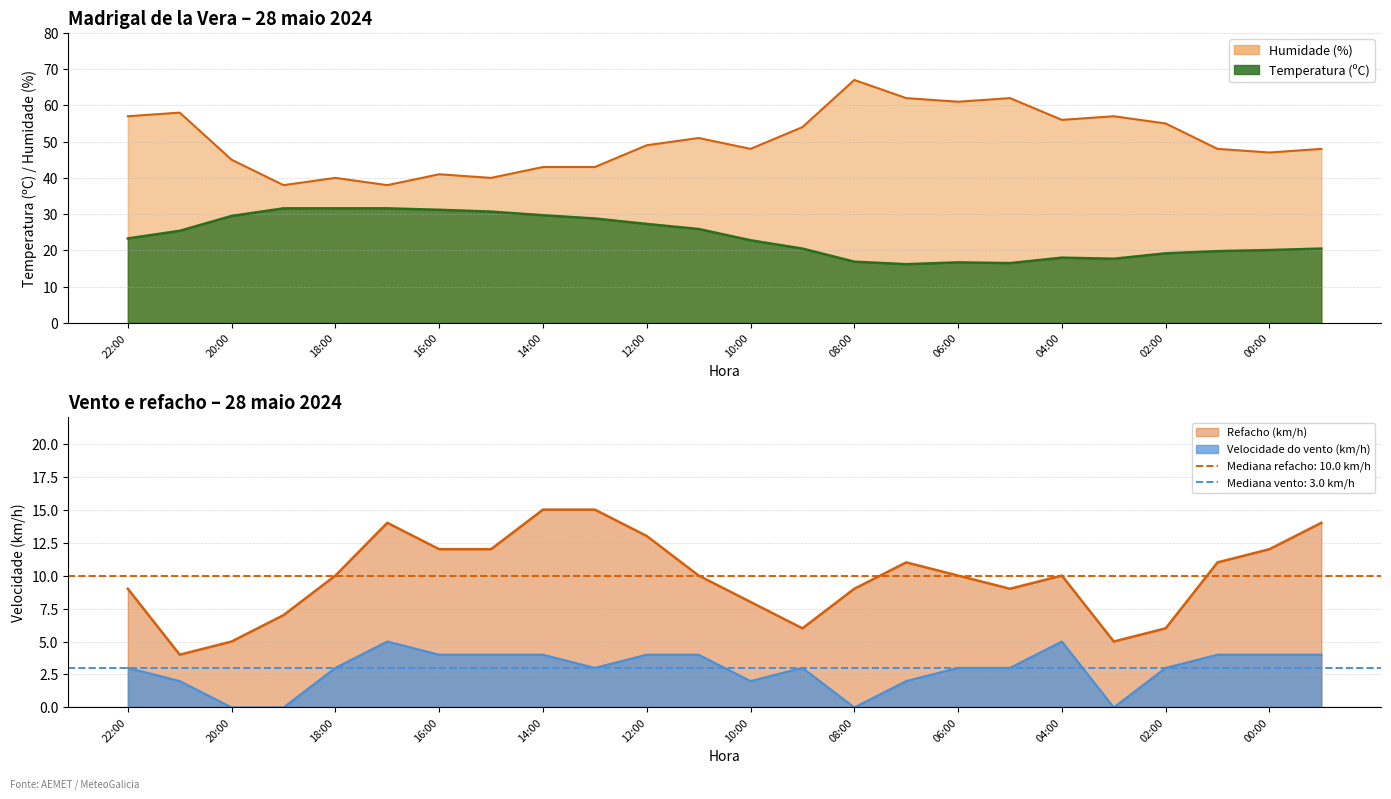

In Velocidade do vento (km/h), how many points are higher than both neighbors (excluding endpoints)?

3